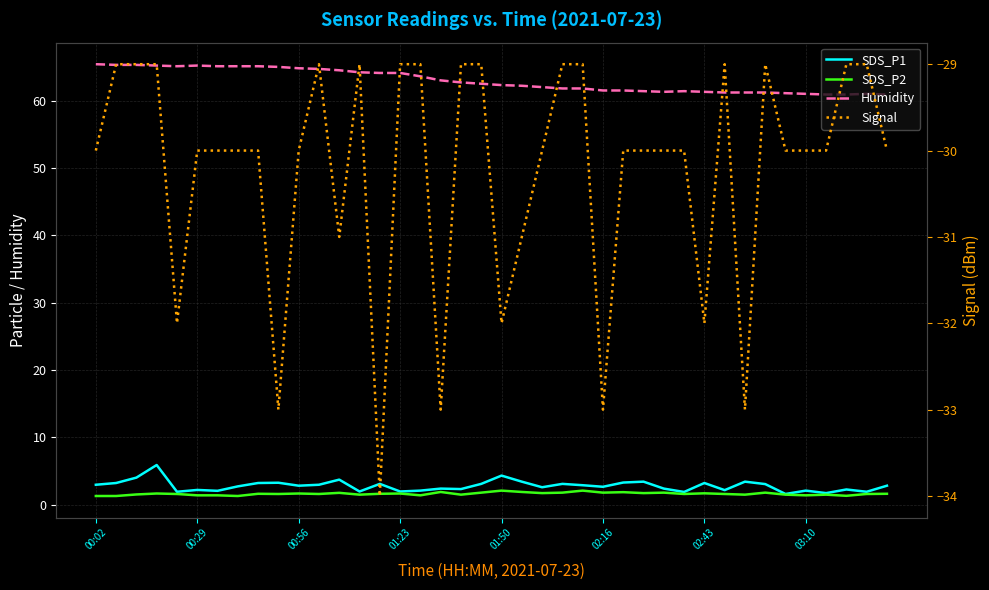

How many data points in SDS_P1 are less than 2?

7